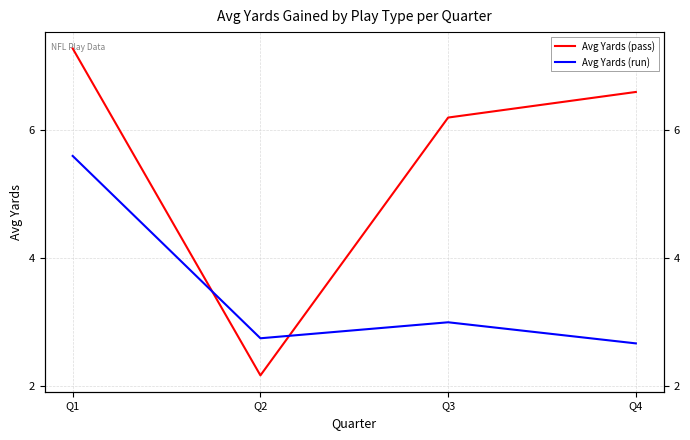

What is the average value of the Avg Yards (run) series?

3.5